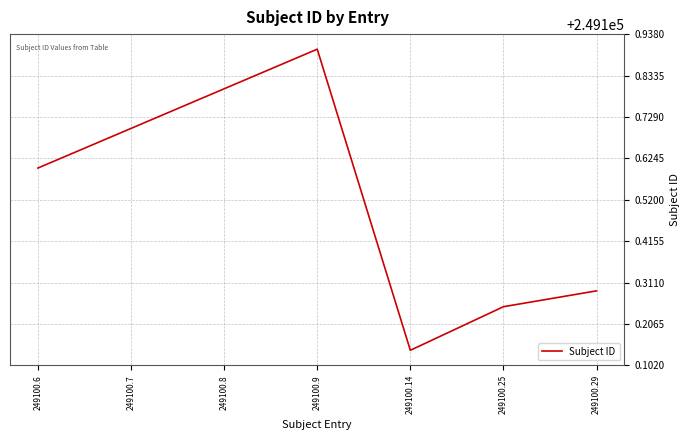

What is the sum of all values?

1743703.7